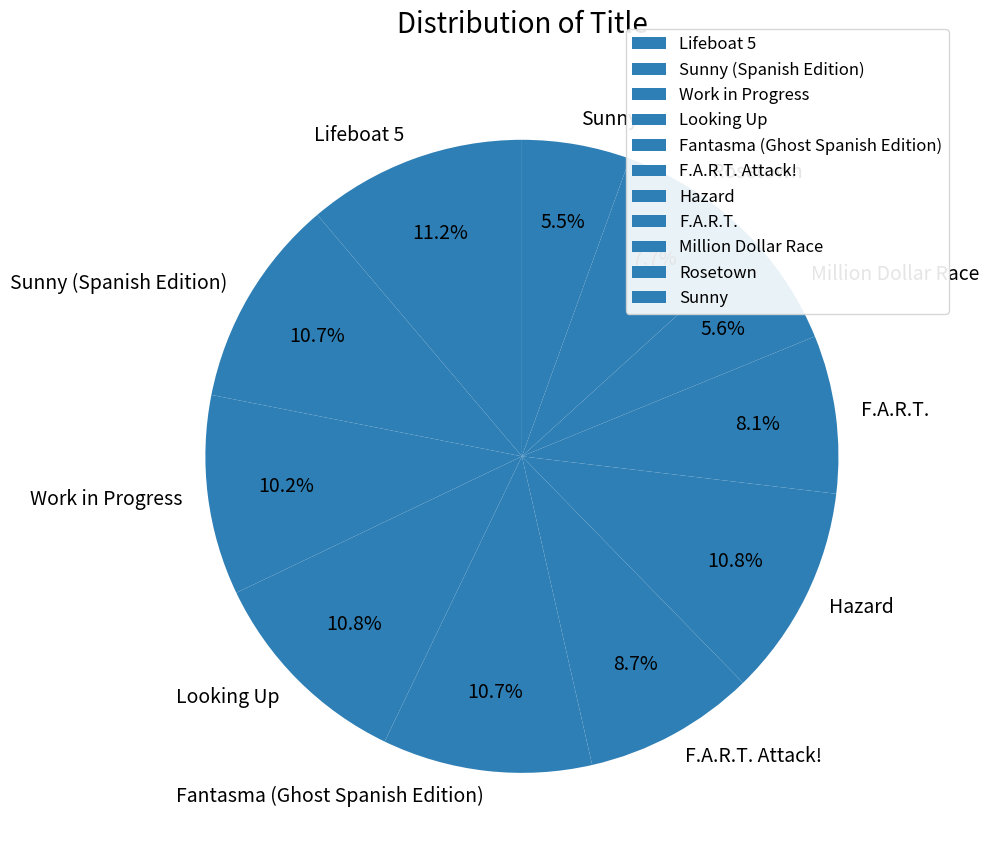

Does any single category account for the majority?

No